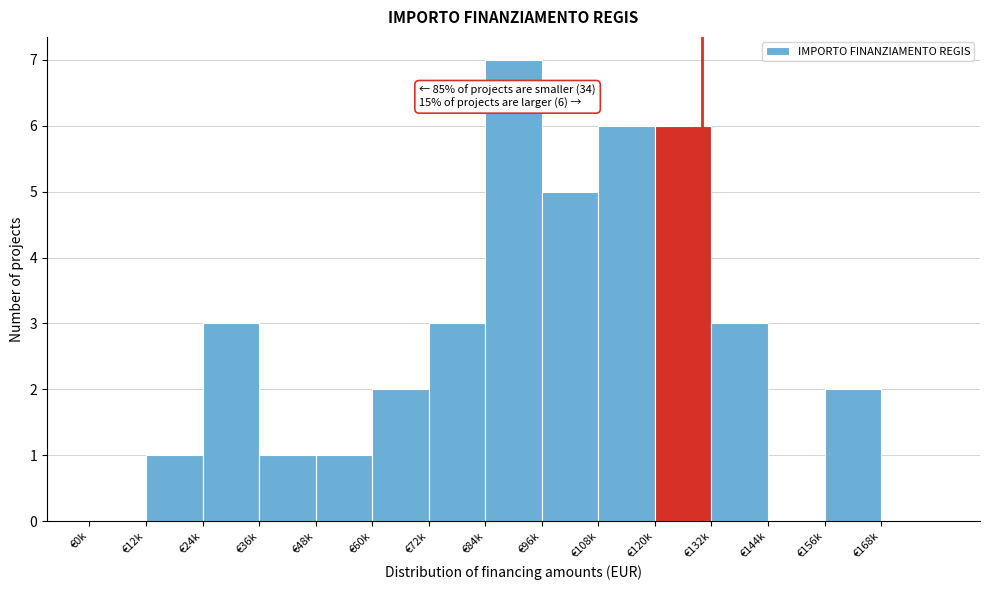

Reading right to left, what are all the values shown in this chart?

€168k=0	€156k=2	€144k=0	€132k=3	€120k=6	€108k=6	€96k=5	€84k=7	€72k=3	€60k=2	€48k=1	€36k=1	€24k=3	€12k=1	€0k=0